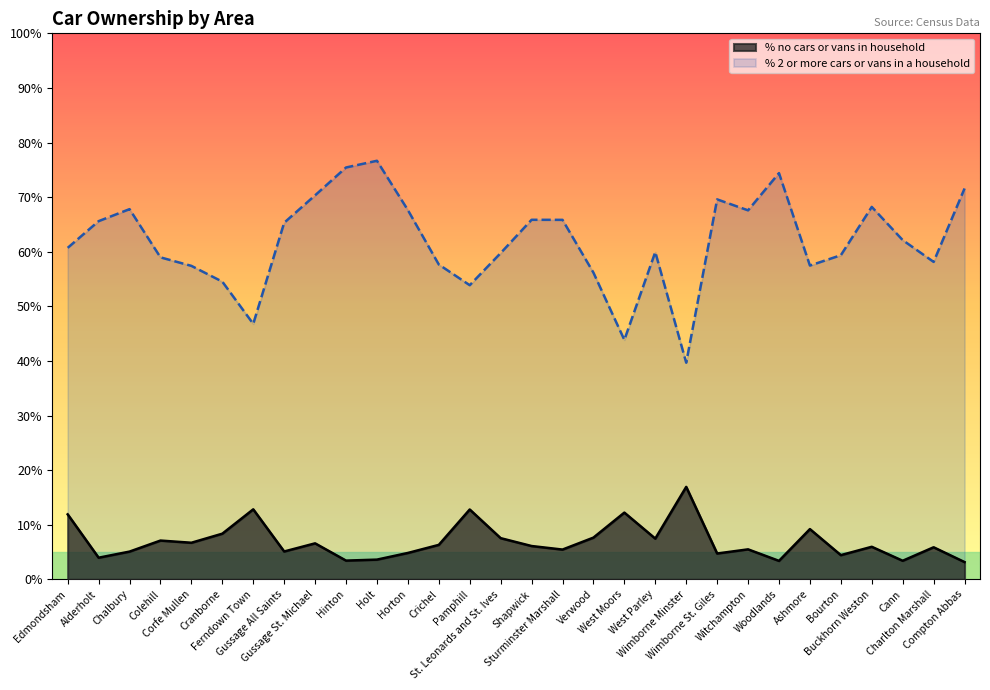

The value of % no cars or vans in household at St. Leonards and St. Ives is 13.0. True or false?

False